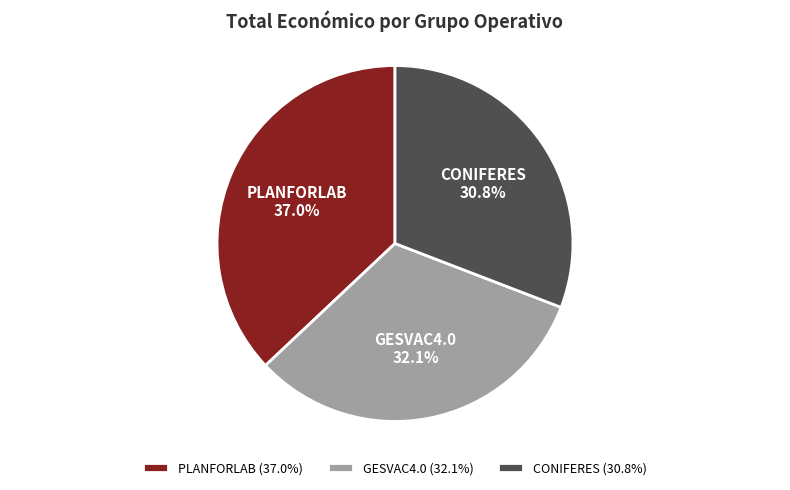

Between GESVAC4.0 and CONIFERES, which is larger?

GESVAC4.0